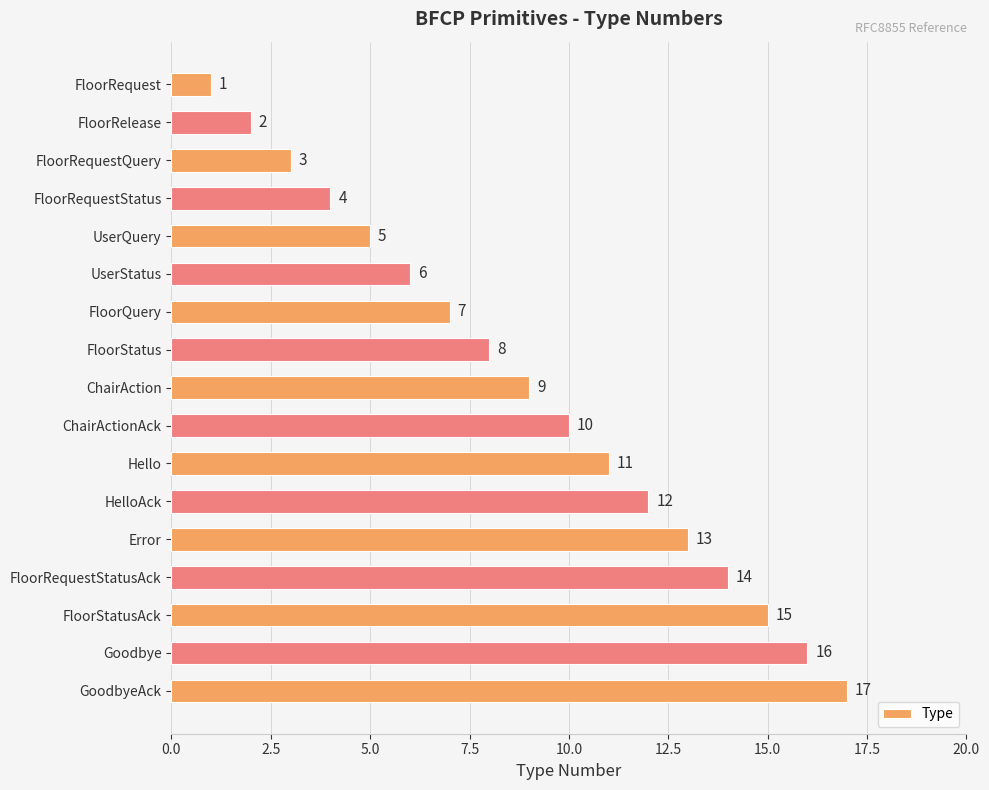

What is the difference between the maximum and minimum values?

16